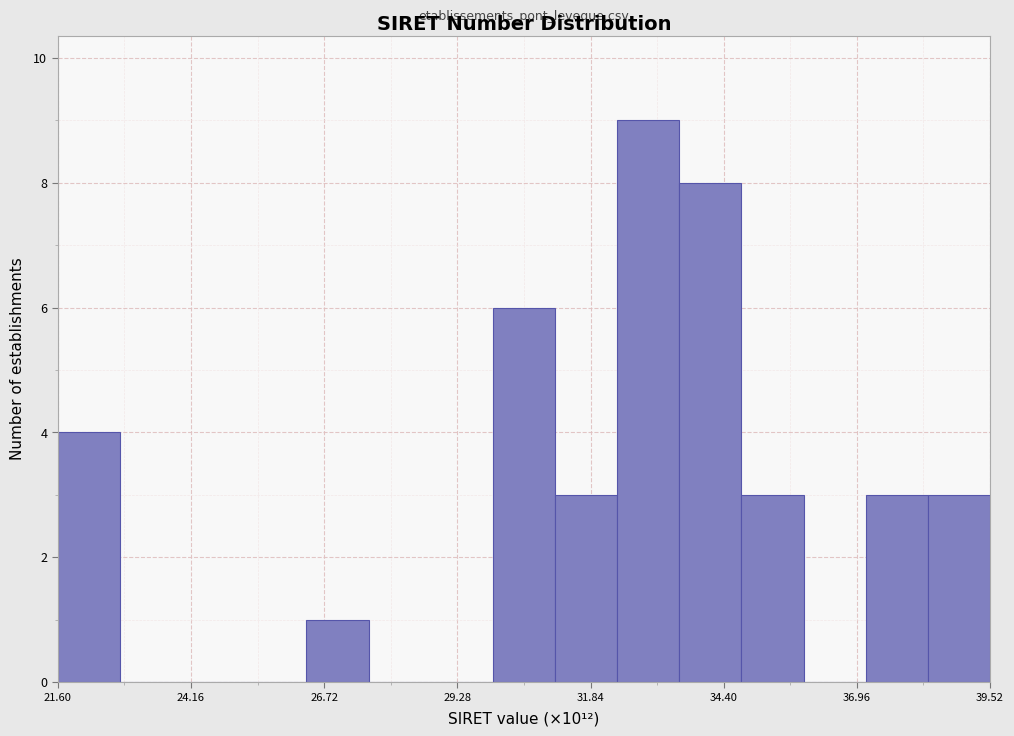

Around what value on the x-axis is the tallest bar? Give the approximate position of its centre, as read against the axis.

33.0